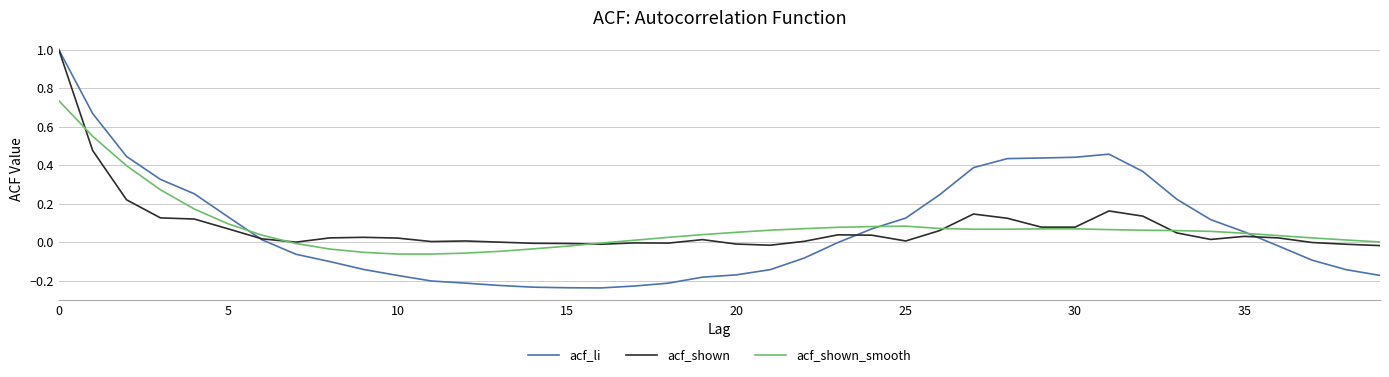

Which series has the largest range (max minus min)?

acf_li